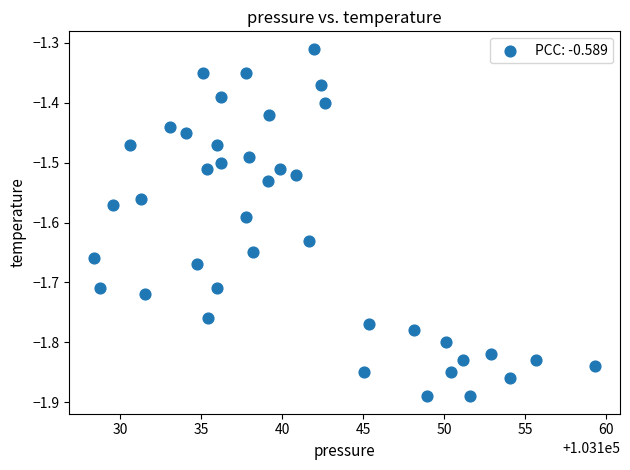

What is the range of X values (max minus min)?

30.9